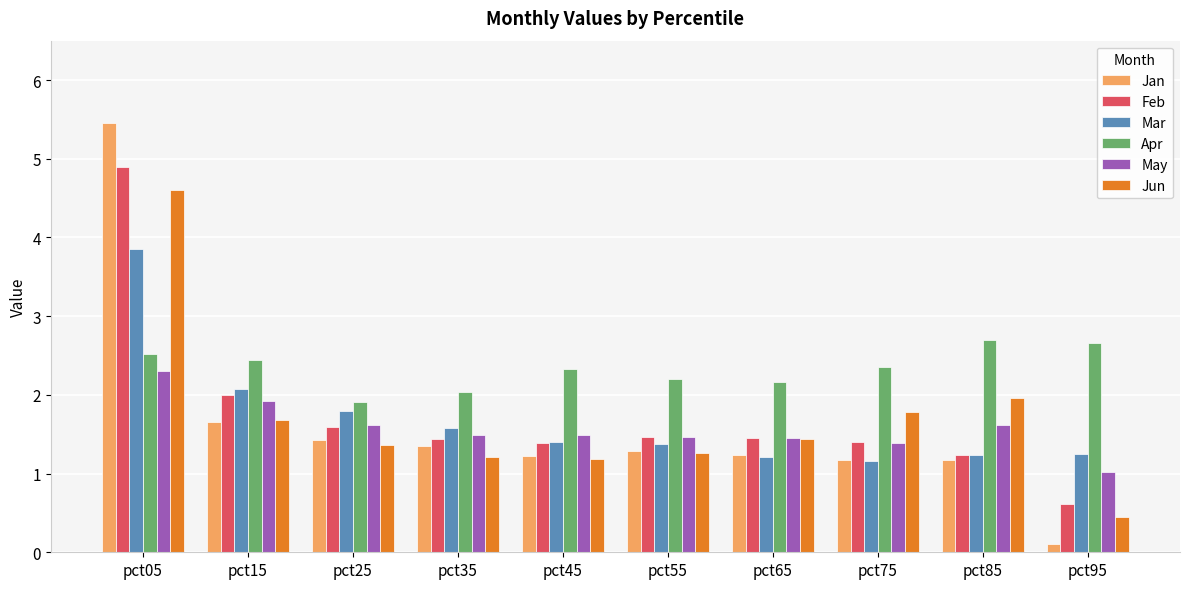

At which label is Mar closest to 2?

pct15